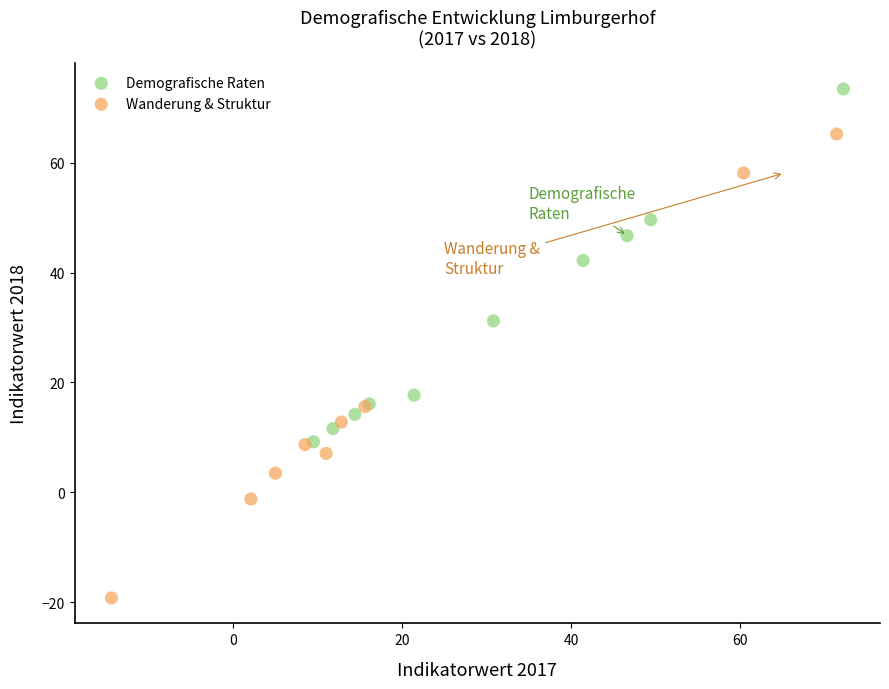

Which series reaches the maximum Y coordinate?

Demografische Raten